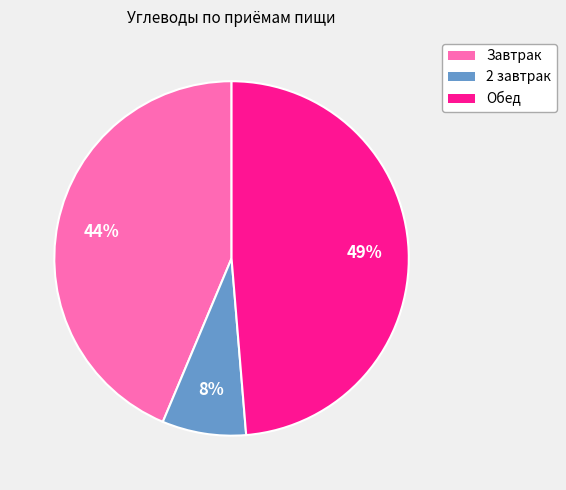

Which has a higher value, Обед or Завтрак?

Обед